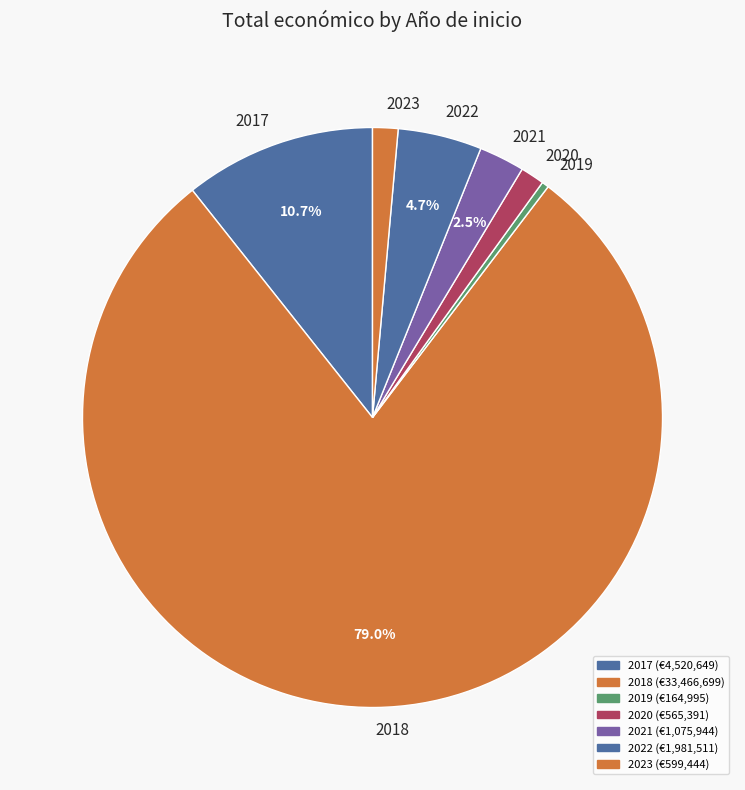

To the nearest percent, what is the combined percentage of 2020 and 2018?

80%